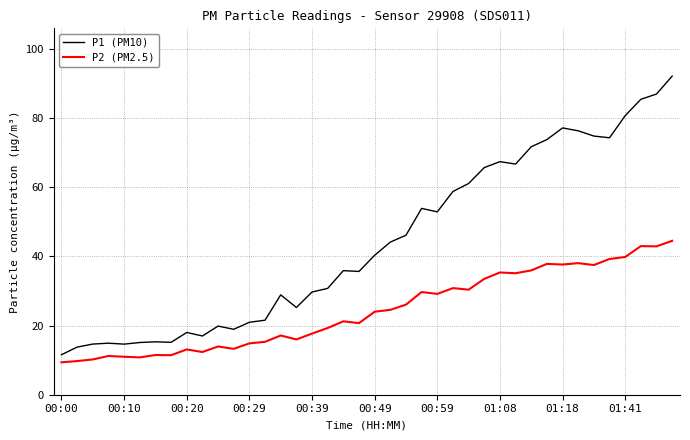

What is the greatest value displayed?

92.1